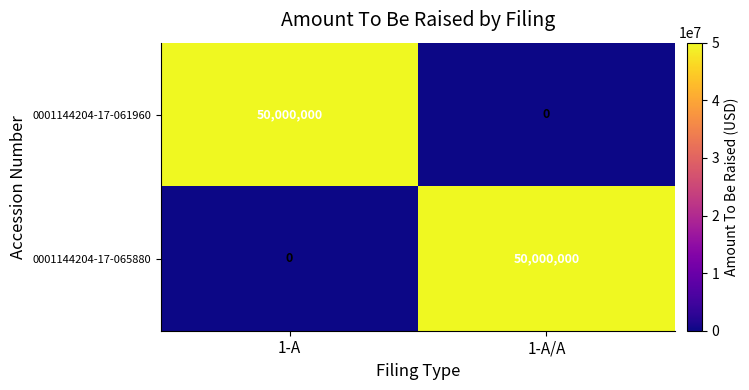

What is the spread (max minus min) of values at 1-A?

50000000